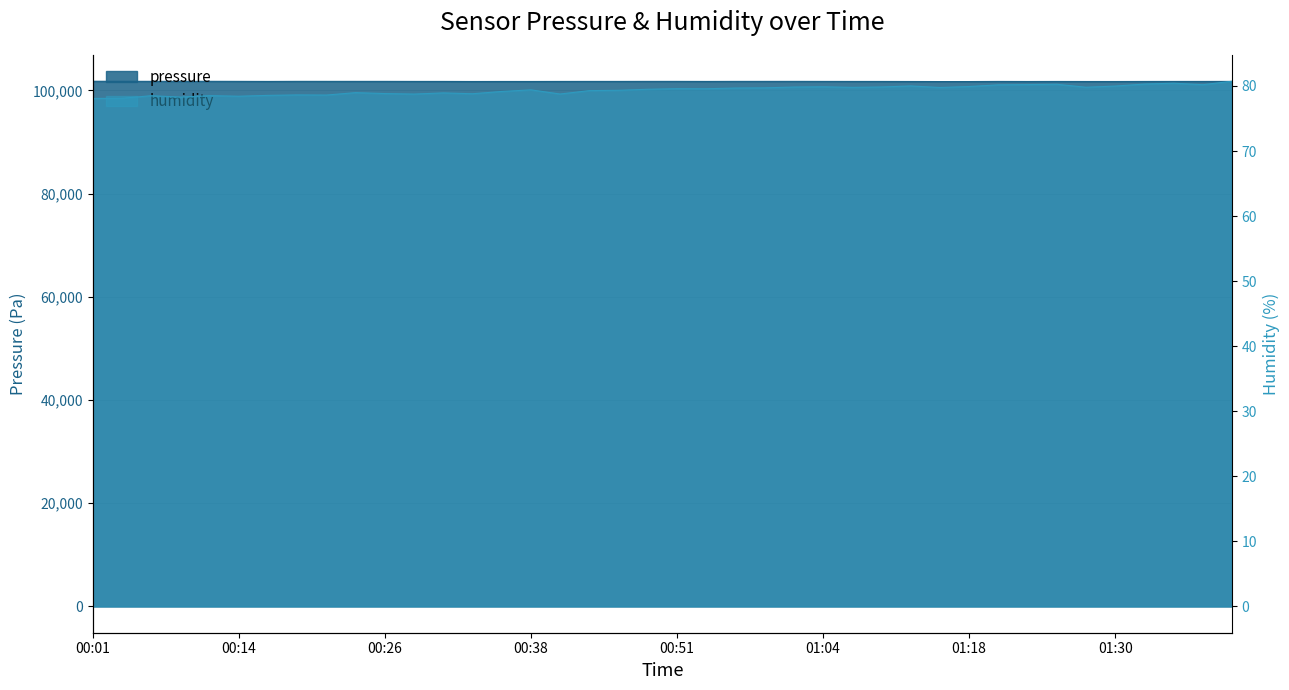

What is the sum of the pressure values at 00:16 and 01:09?

203458.7